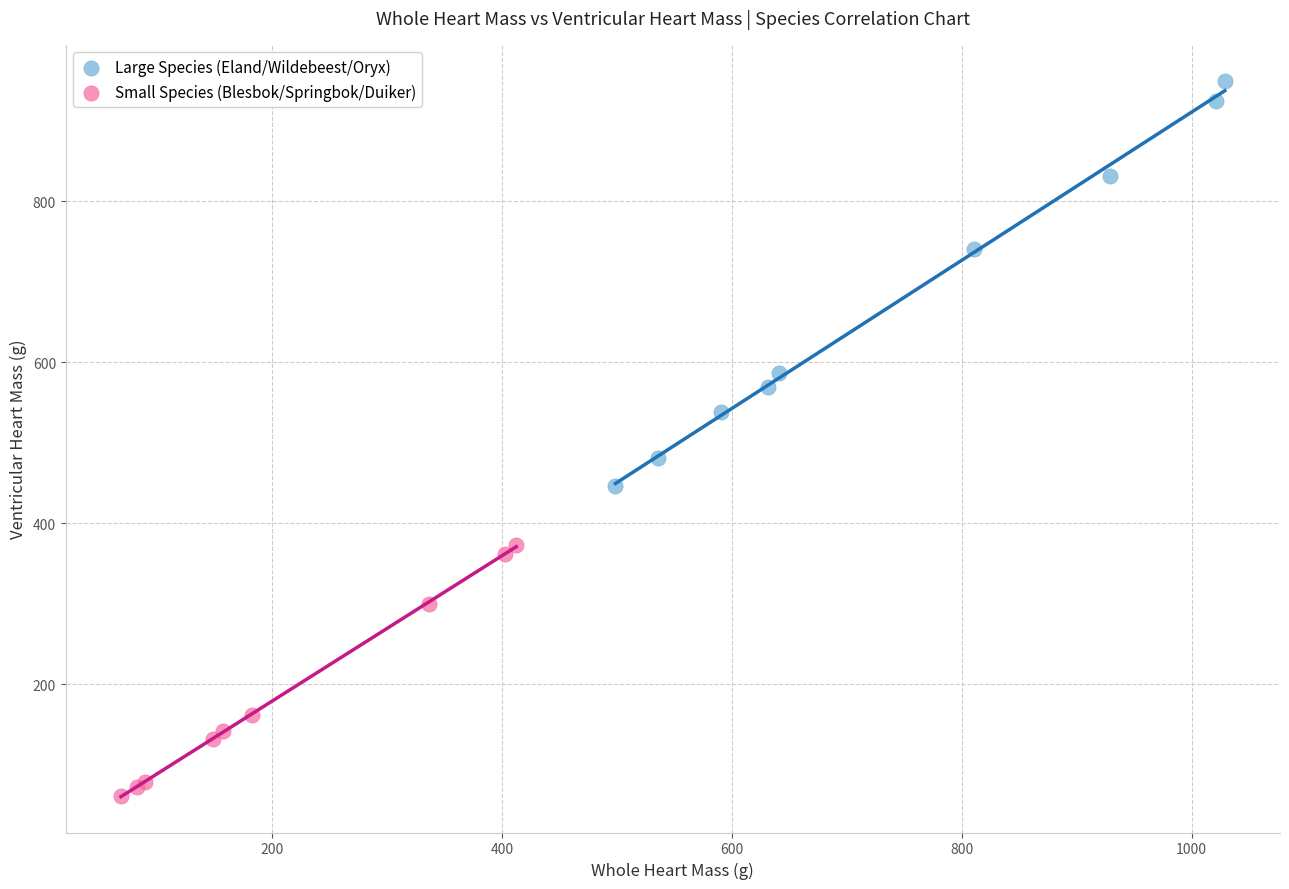

What are all the series names shown in the legend?

Large Species (Eland/Wildebeest/Oryx), Small Species (Blesbok/Springbok/Duiker)